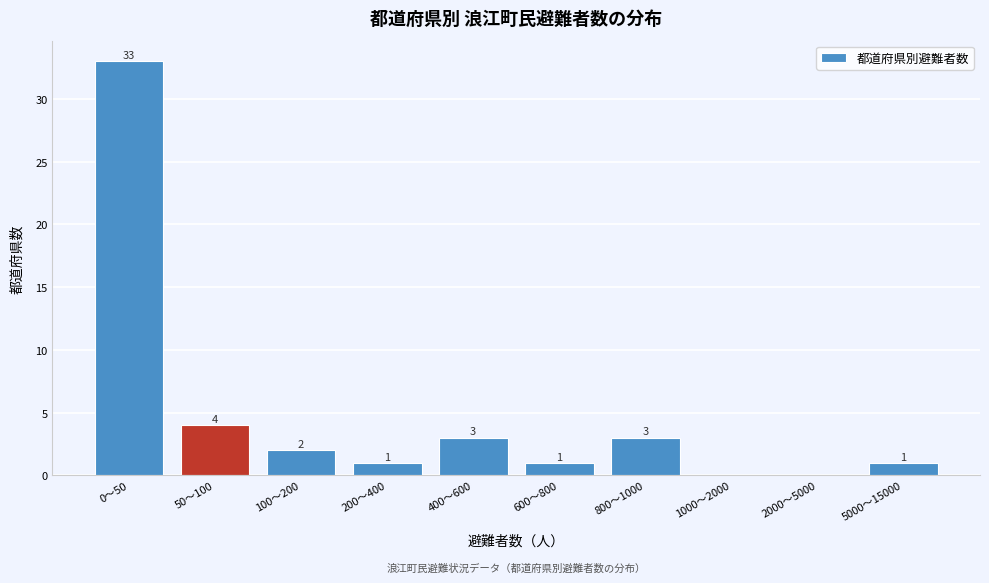

Reading left to right, transcribe all the data shown in this chart.

0〜50=33	50〜100=4	100〜200=2	200〜400=1	400〜600=3	600〜800=1	800〜1000=3	1000〜2000=0	2000〜5000=0	5000〜15000=1